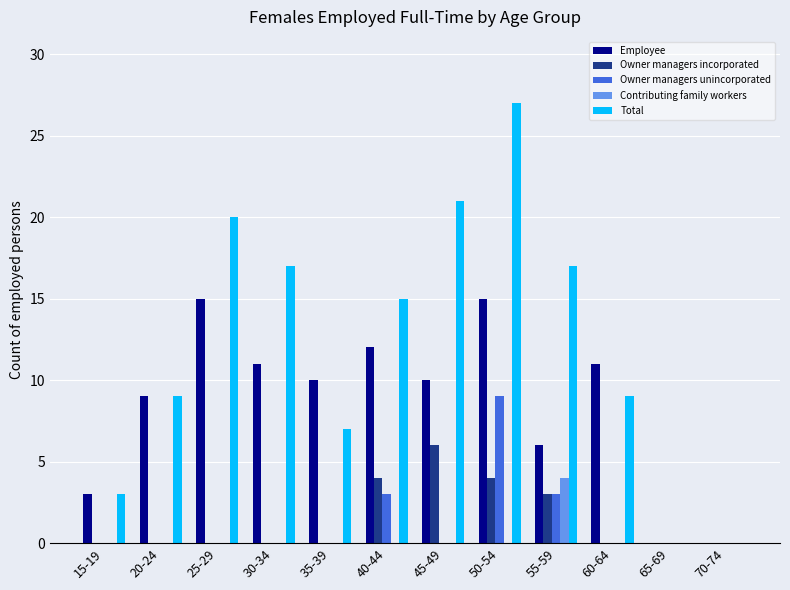

What is the sum of all Owner managers incorporated values?

17